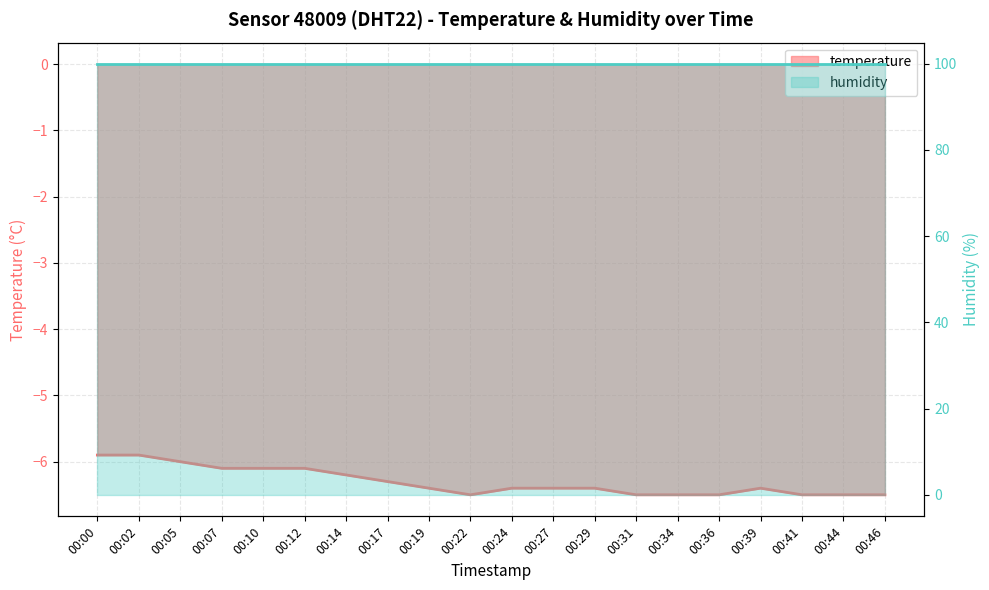

Rank the categories by value from highest to lowest.

00:00, 00:02, 00:05, 00:07, 00:10, 00:12, 00:14, 00:17, 00:19, 00:24, 00:27, 00:29, 00:39, 00:22, 00:31, 00:34, 00:36, 00:41, 00:44, 00:46